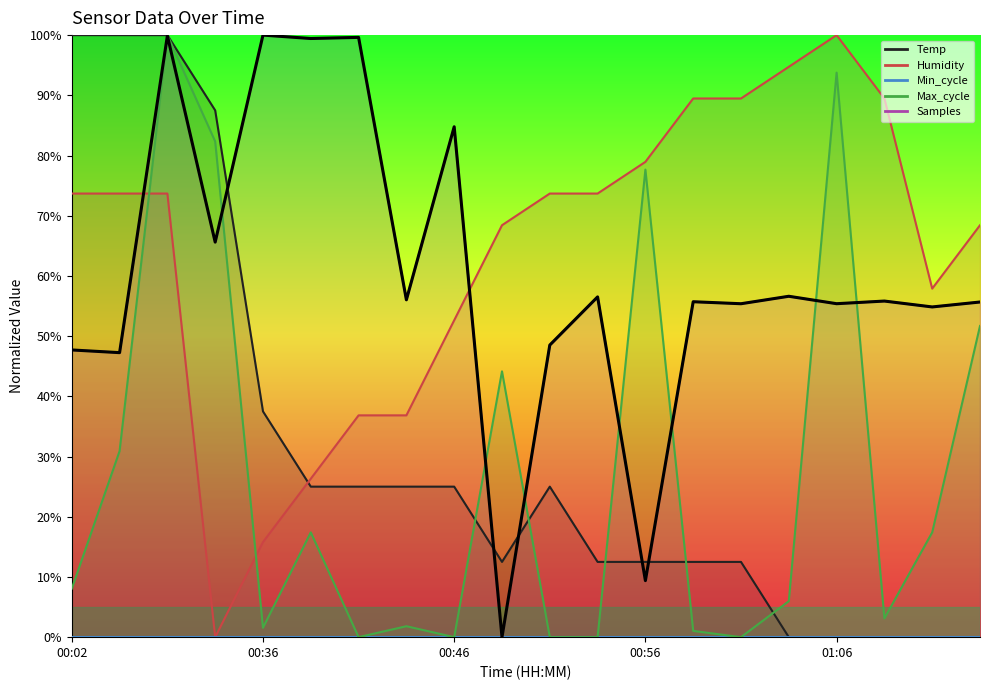

What is the change in value from 7 to 17?

-0.2